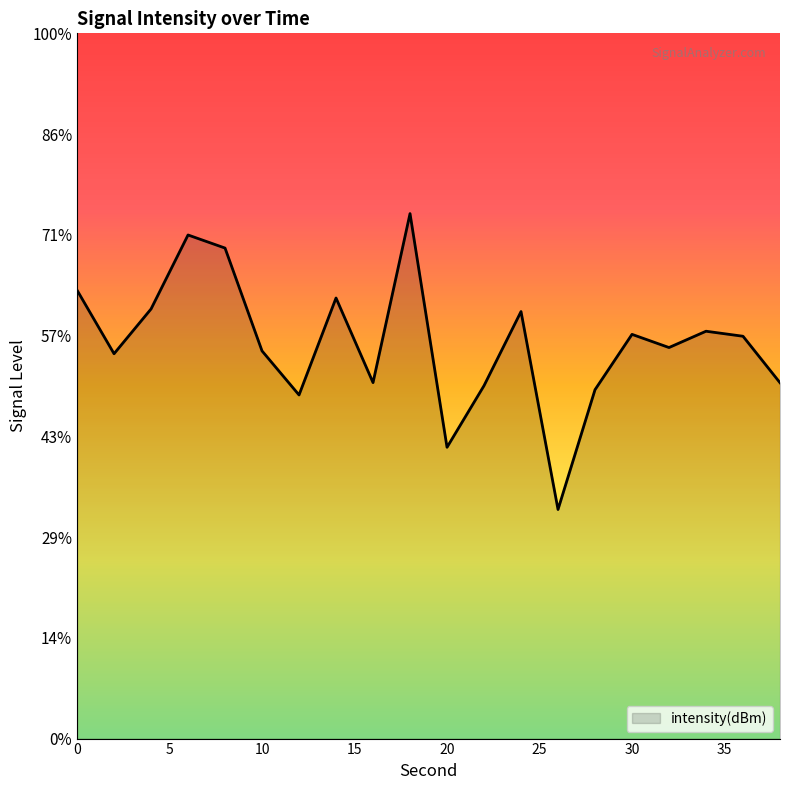

The value at 14 is -108.1. True or false?

True